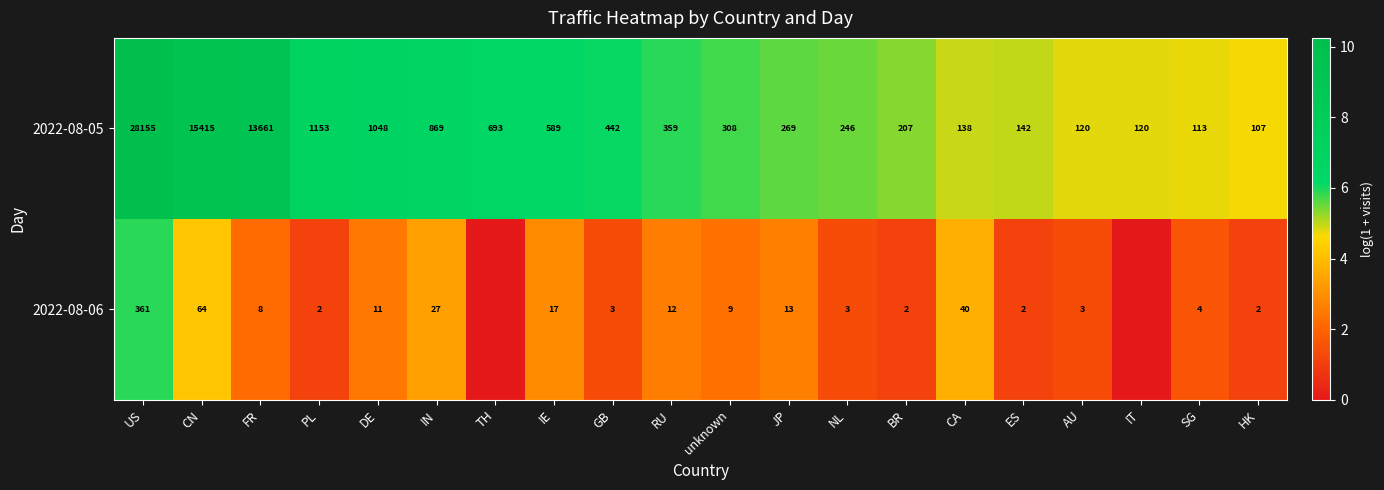

At which category is the sum across all series the highest?

US